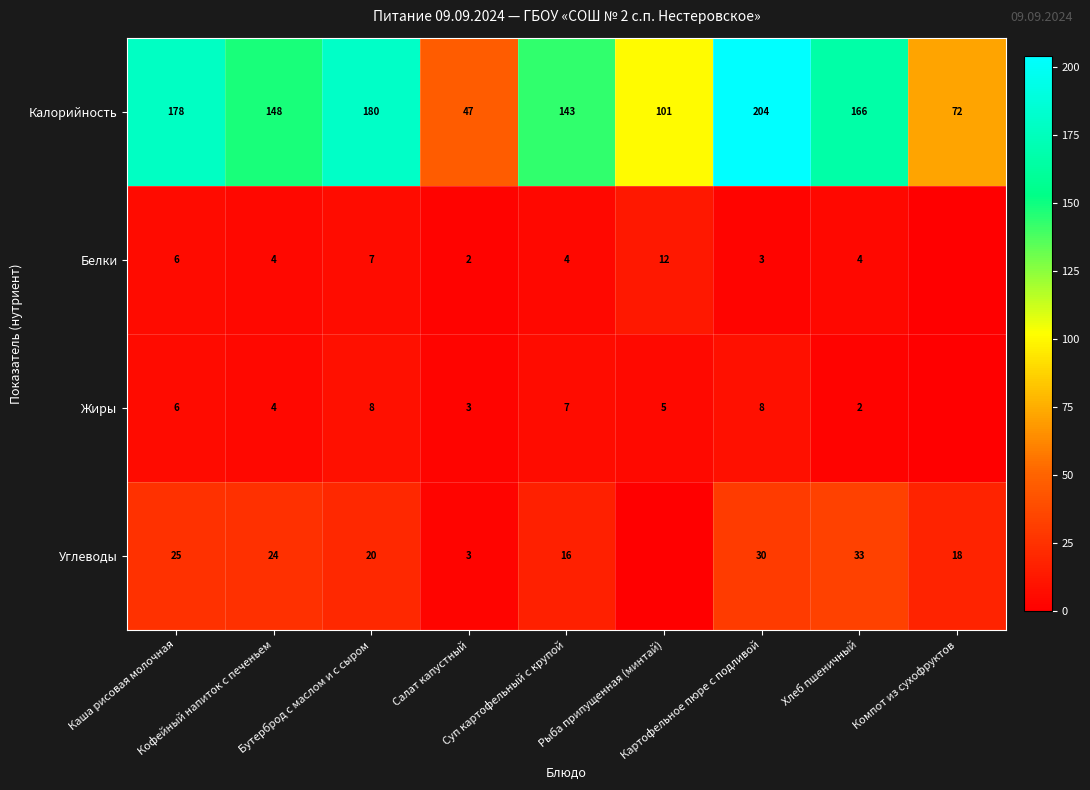

What is the difference between the Жиры values at Картофельное пюре с подливой and Каша рисовая молочная?

2